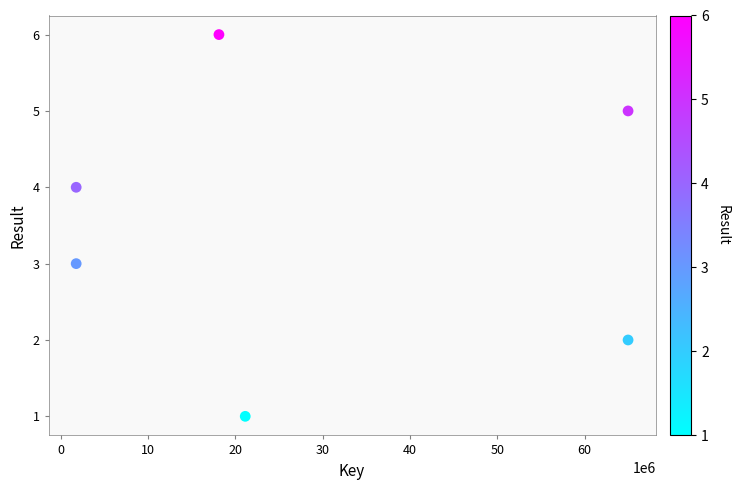

What is the range of X values (max minus min)?

63197275